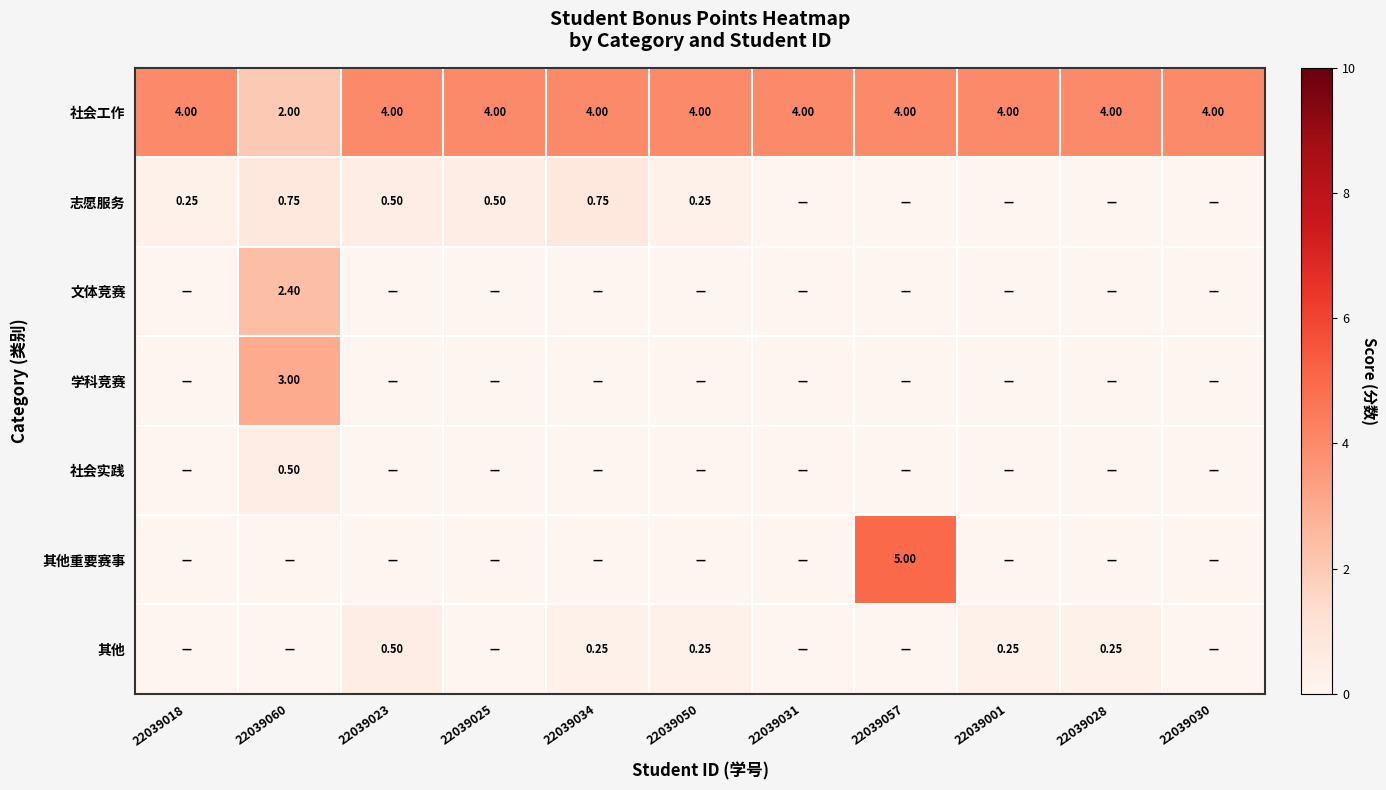

Is the value of 社会工作 at 22039018 greater than the value of 社会实践 at 22039060?

Yes